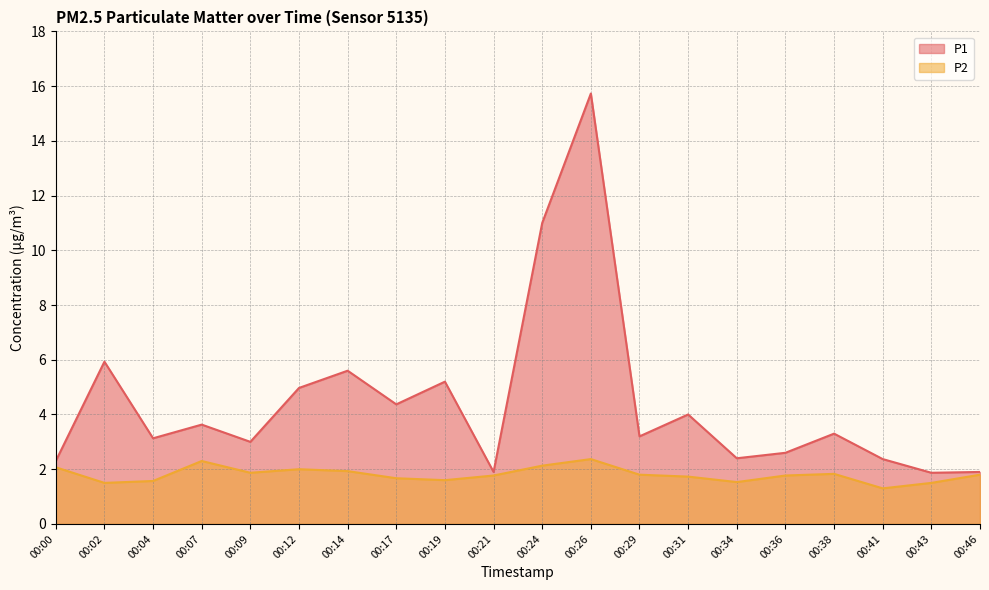

At which label is P2 closest to 1?

00:41